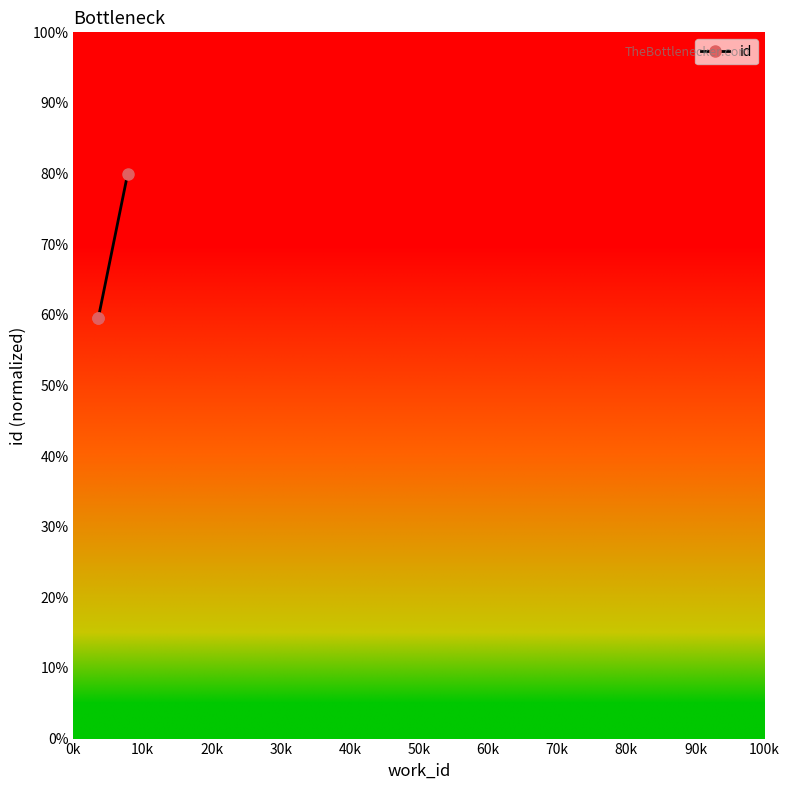

Does the chart display data point markers on the line(s)?

Yes